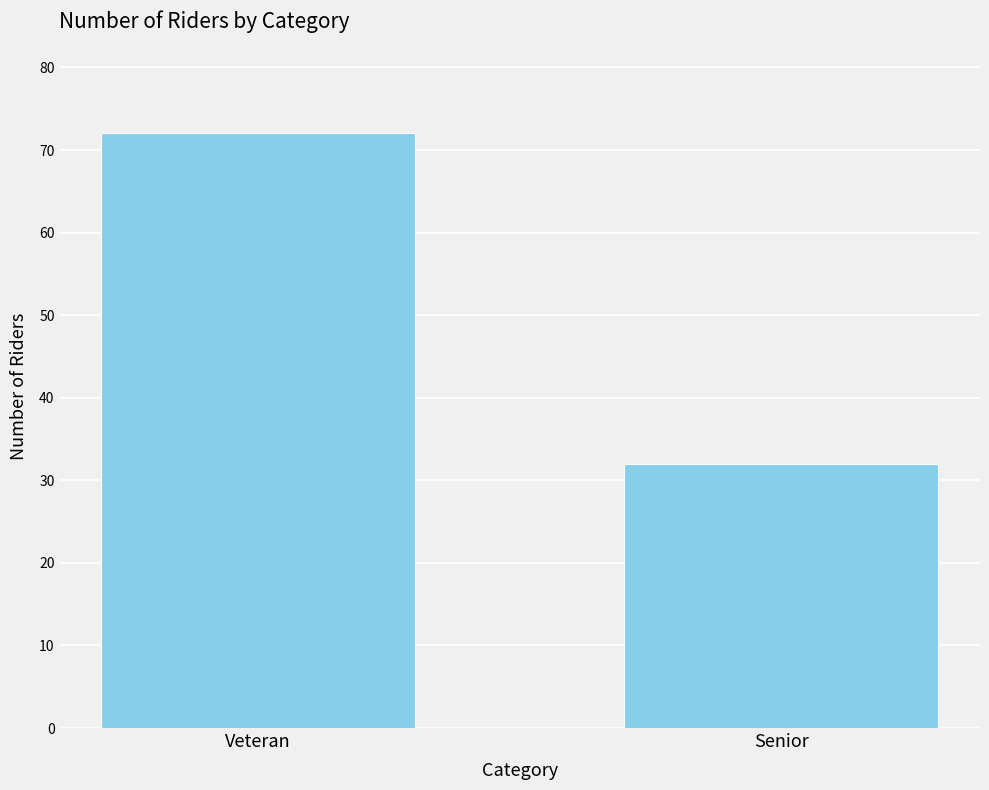

True or false: the data shows 32 at Senior.

True